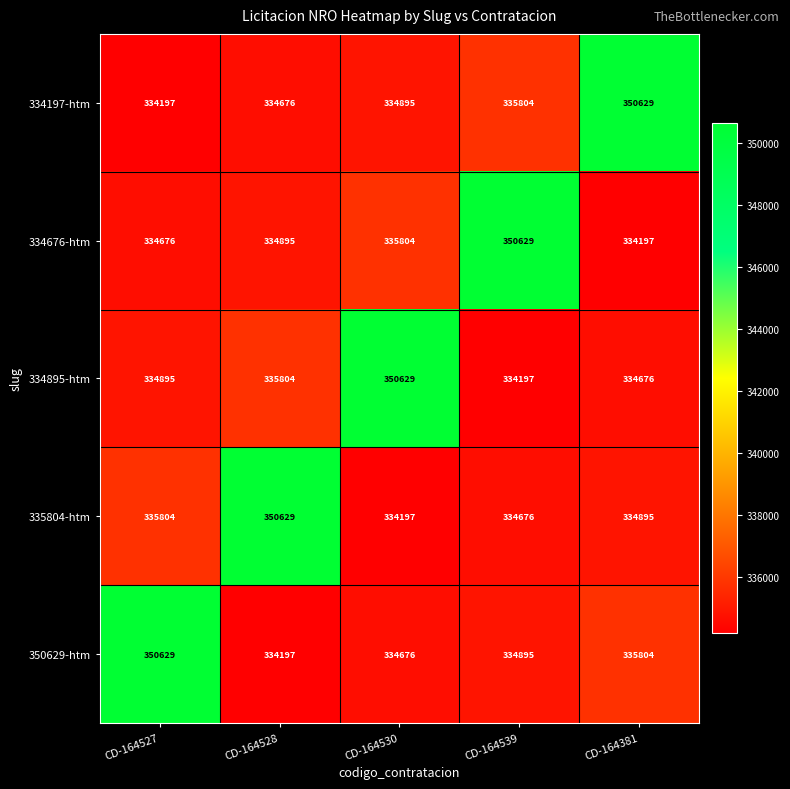

What is the spread (max minus min) of values at CD-164539?

16432